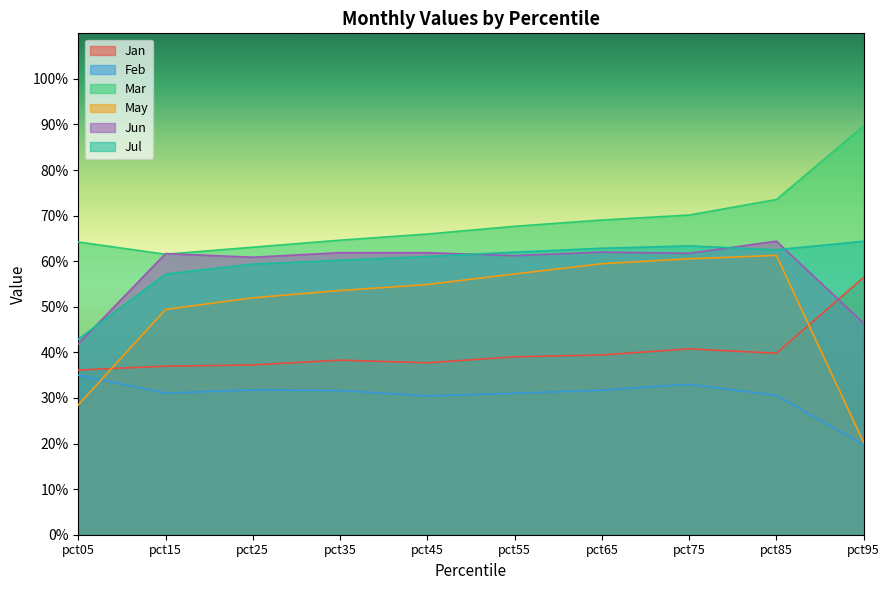

The value of May at pct75 is 0.8. True or false?

False